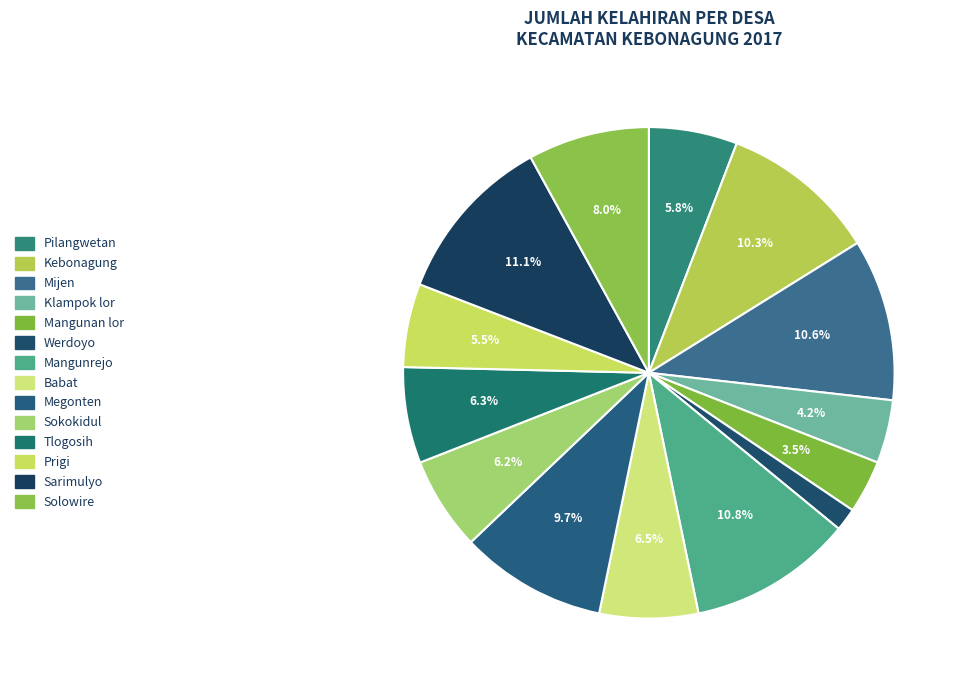

Is there a majority slice in this chart?

No